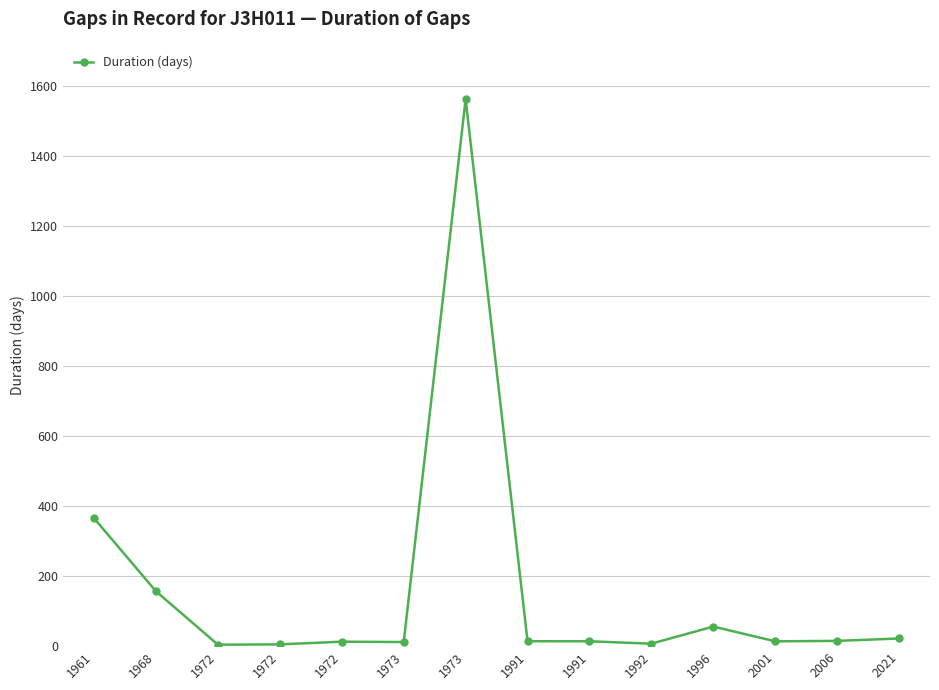

Count the number of data series in this chart.

1